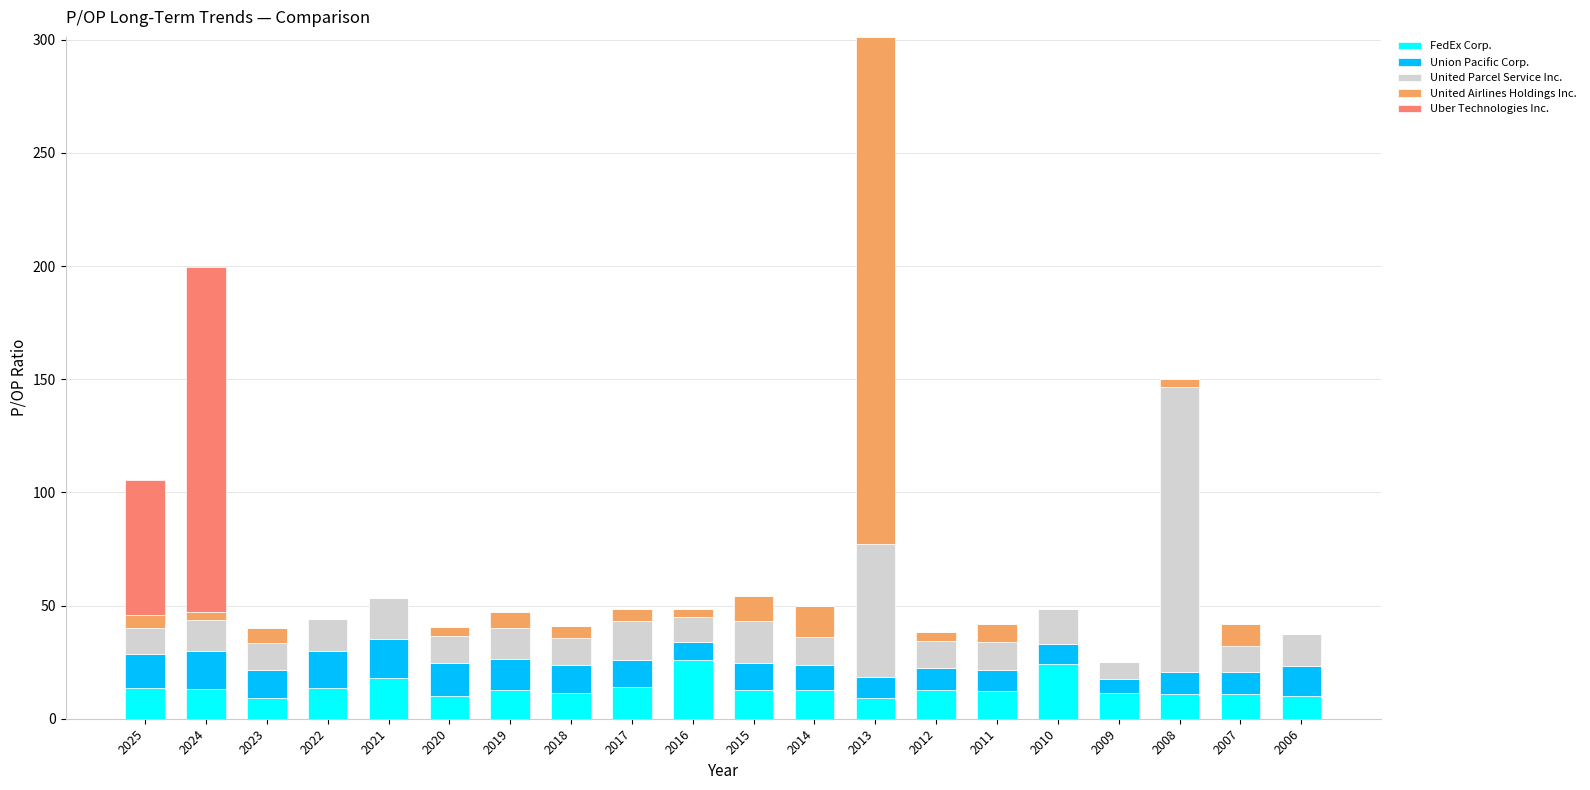

At which category is the sum across all series the highest?

2013